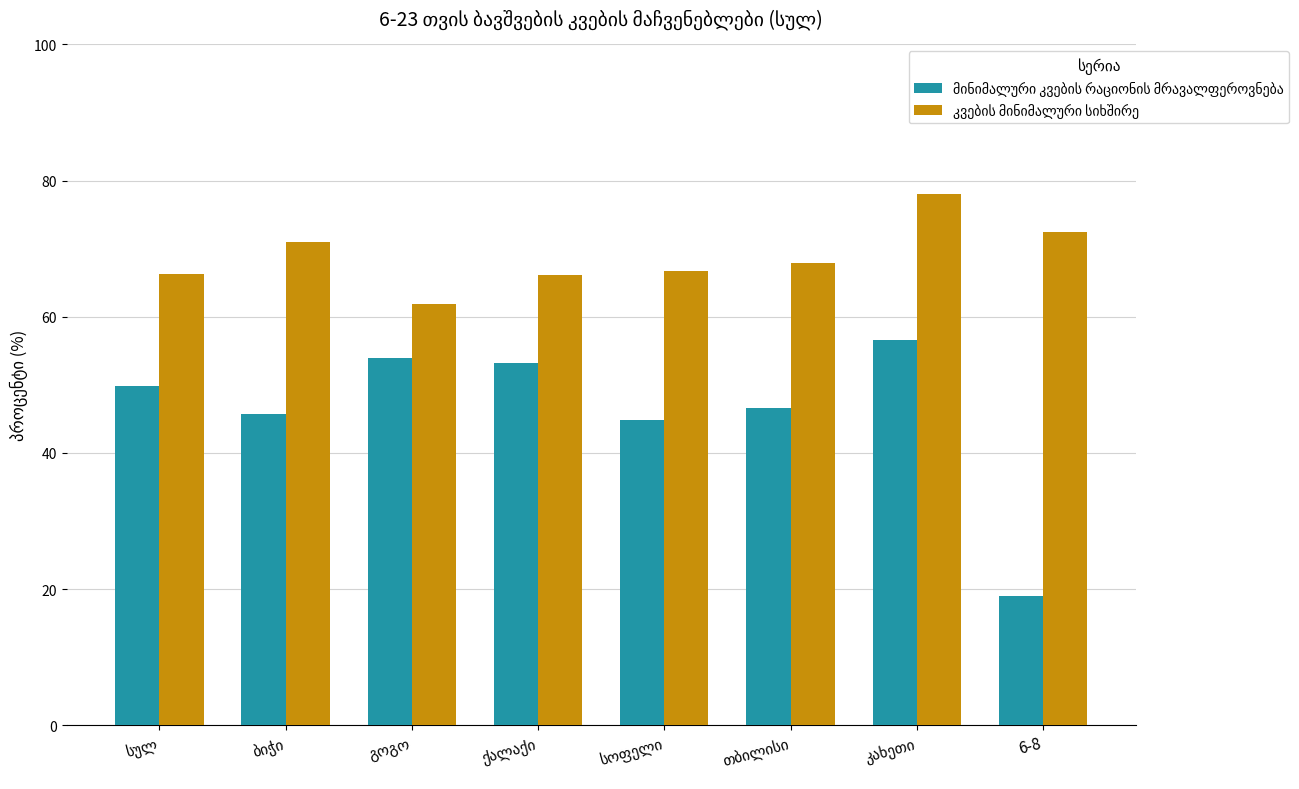

At how many categories does at least one series exceed 58?

8